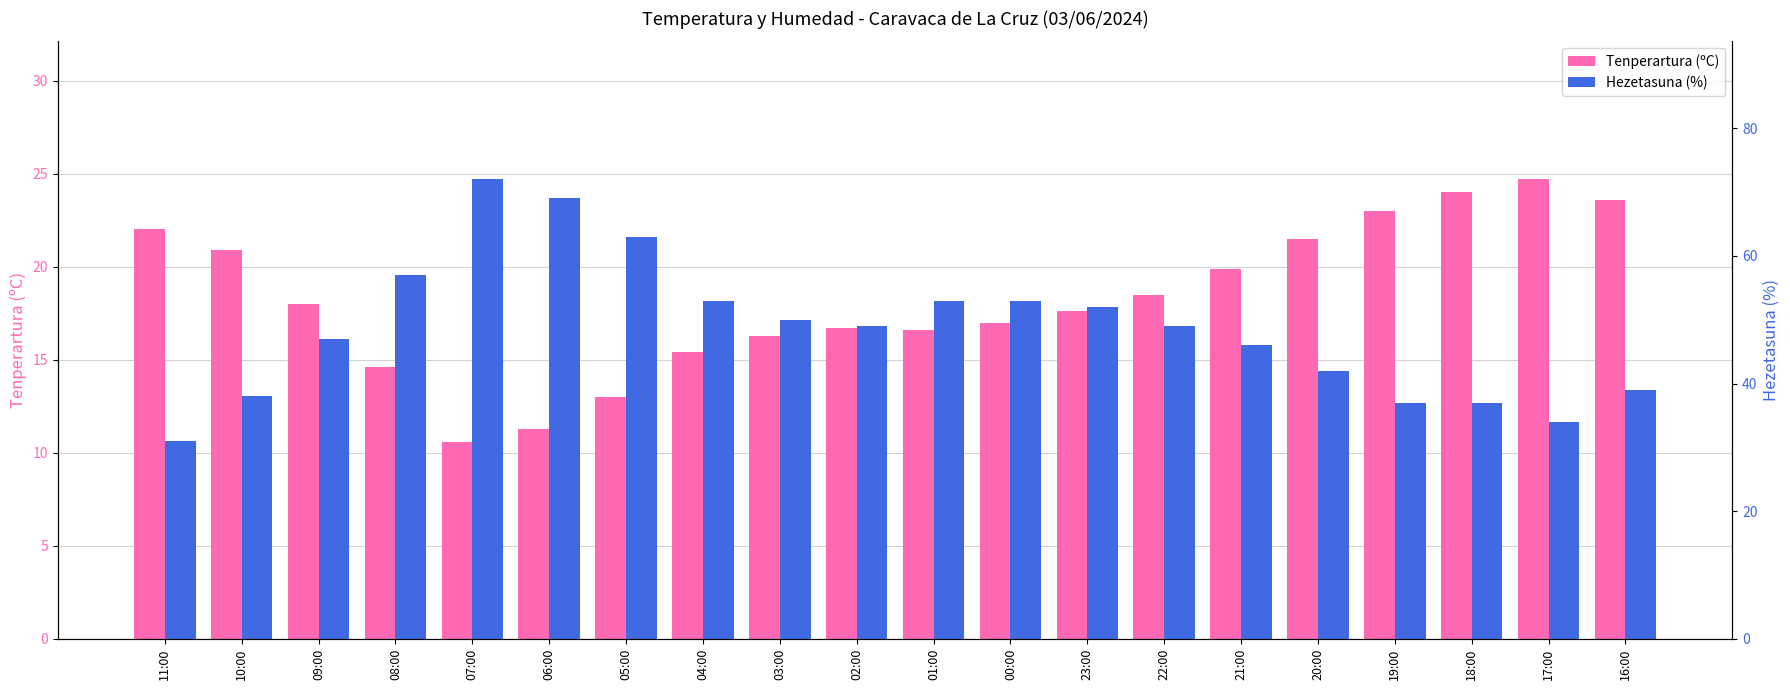

What is the approximate value of Hezetasuna (%) at 19:00?

37.0